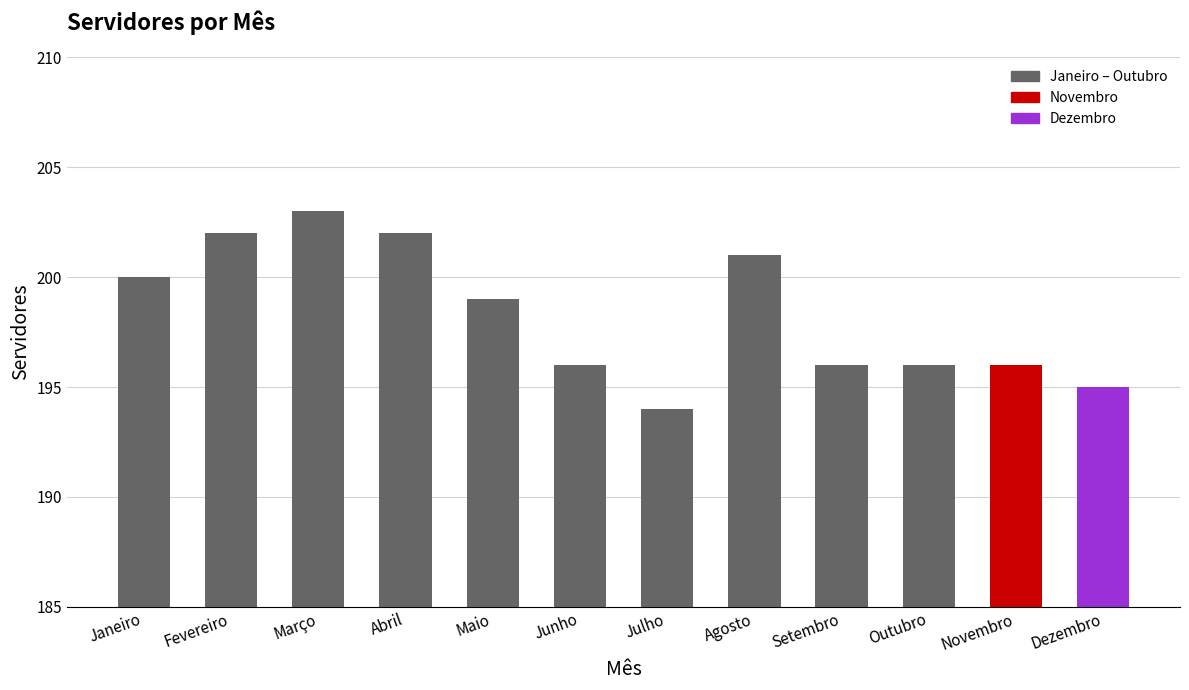

Does the chart contain stacked bars?

No